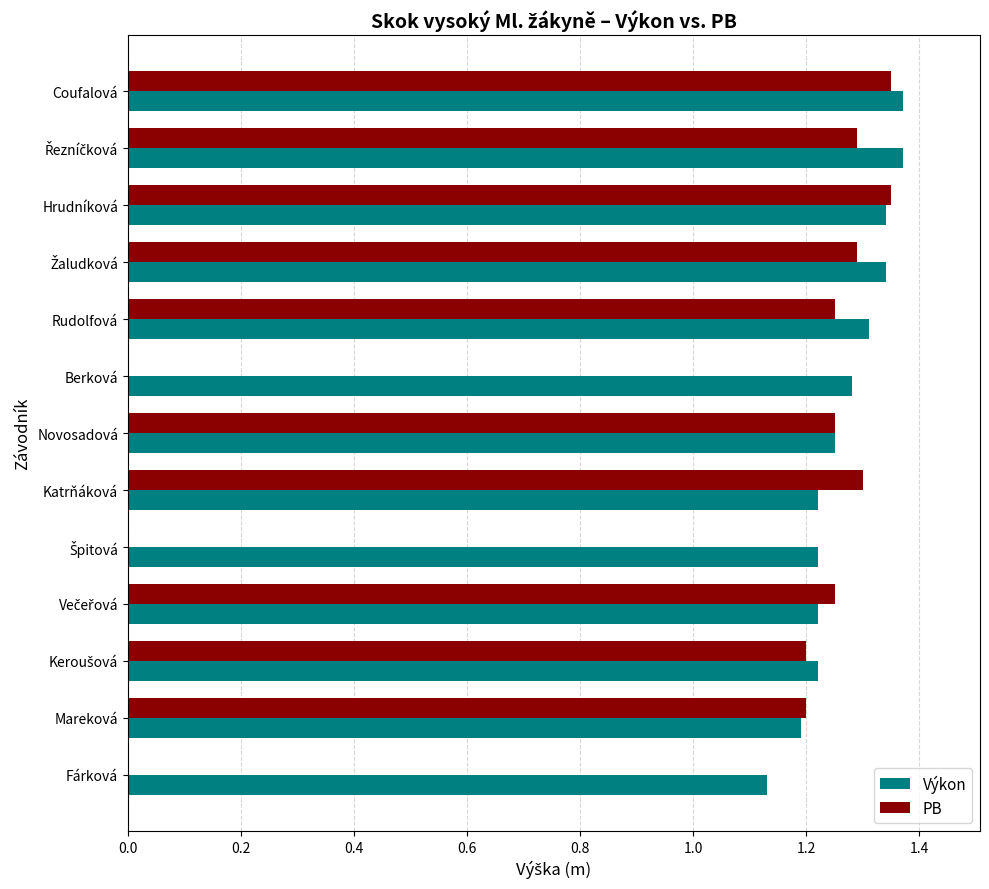

What is the sum of the Výkon values at Berková and Coufalová?

2.7